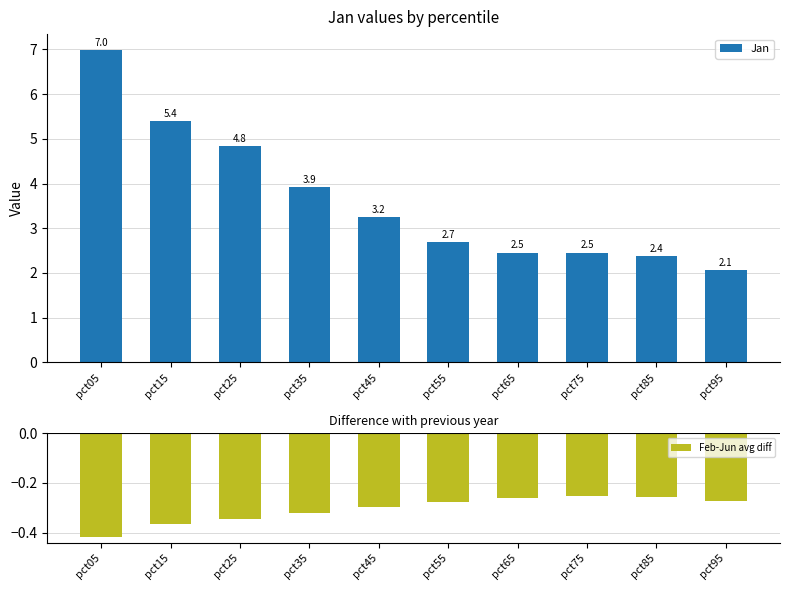

What are all the series names shown in the legend?

Jan, Feb-Jun avg diff